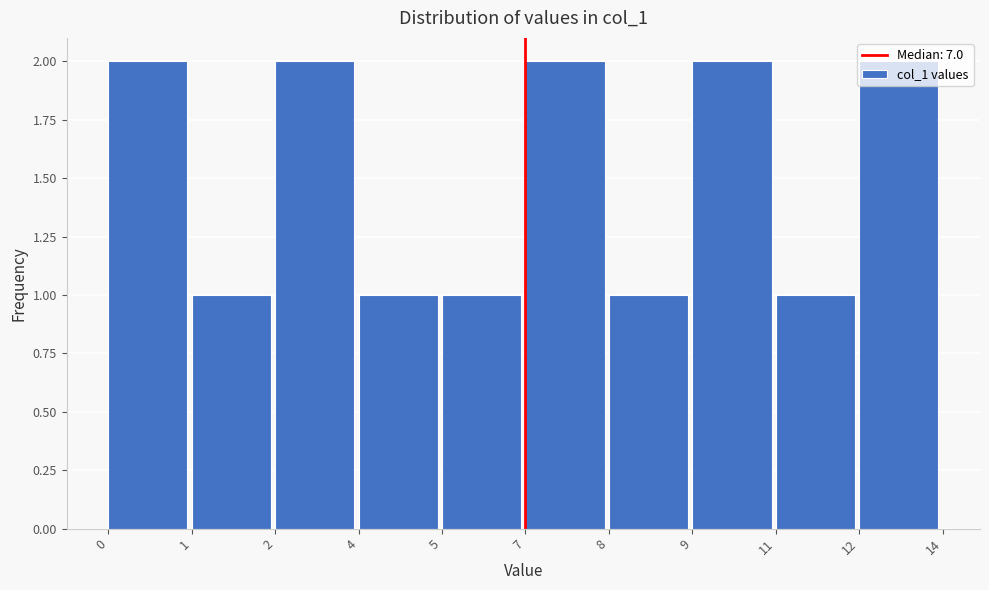

Is it true that the value at 8 is 1?

True